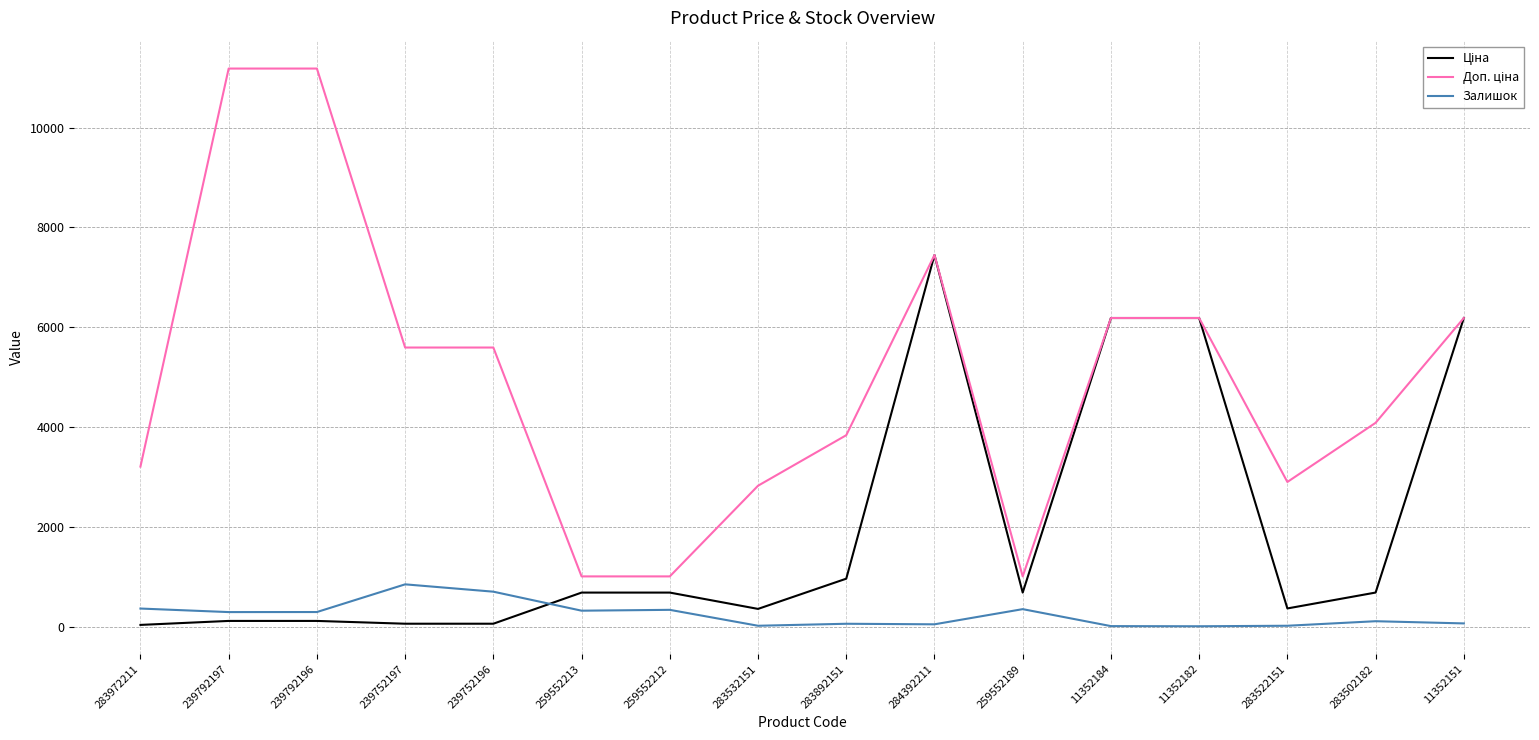

What value does the Залишок series have at 11352182?

5.0